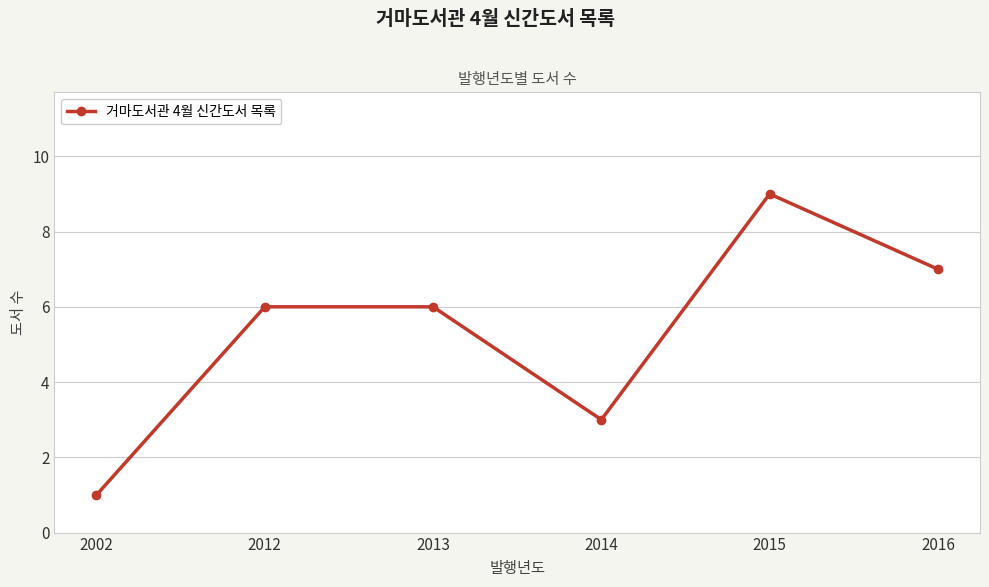

What is the minimum value shown in the chart?

1